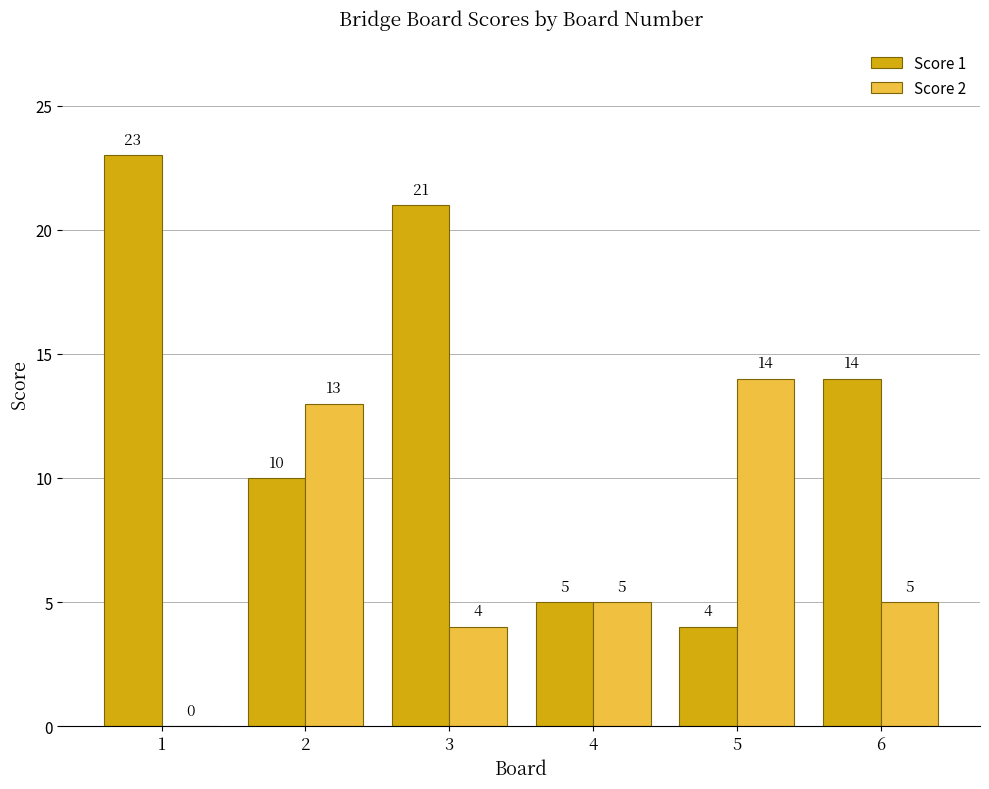

Between 1 and 5, which series saw the biggest shift?

Score 1